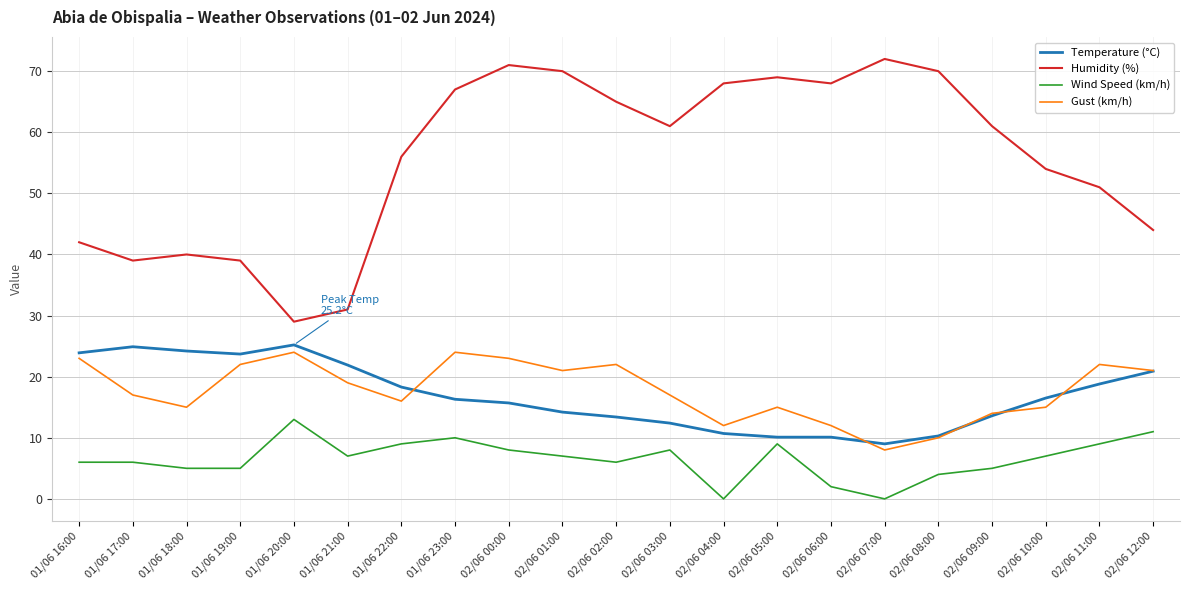

What is the maximum value for Temperature (°C)?

25.2